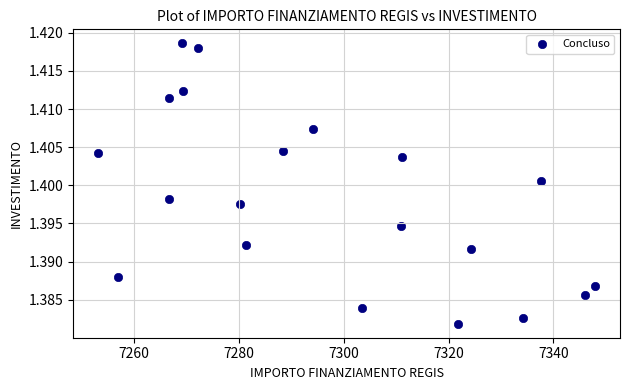

What is the range of X values (max minus min)?

94.9